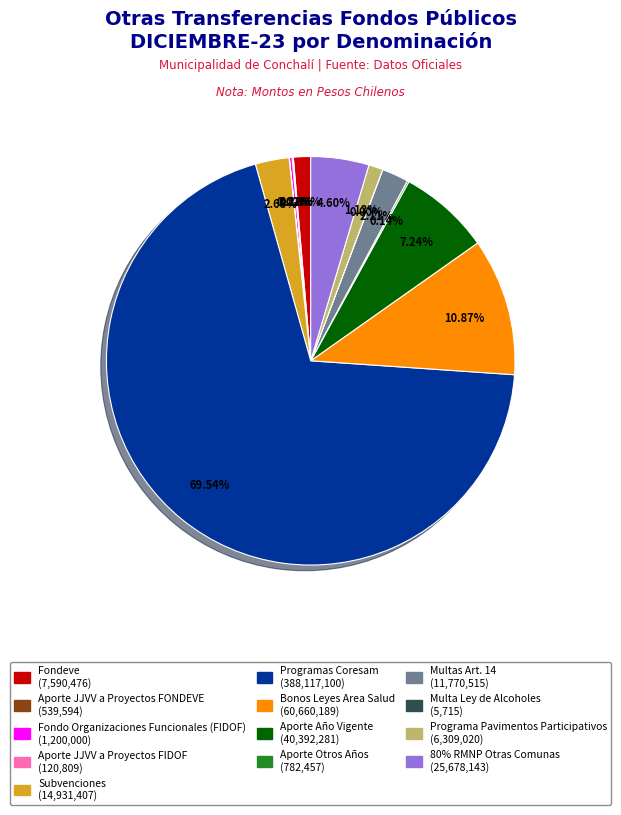

Which has a higher value, Programas Coresam or 80% RMNP Otras Comunas?

Programas Coresam